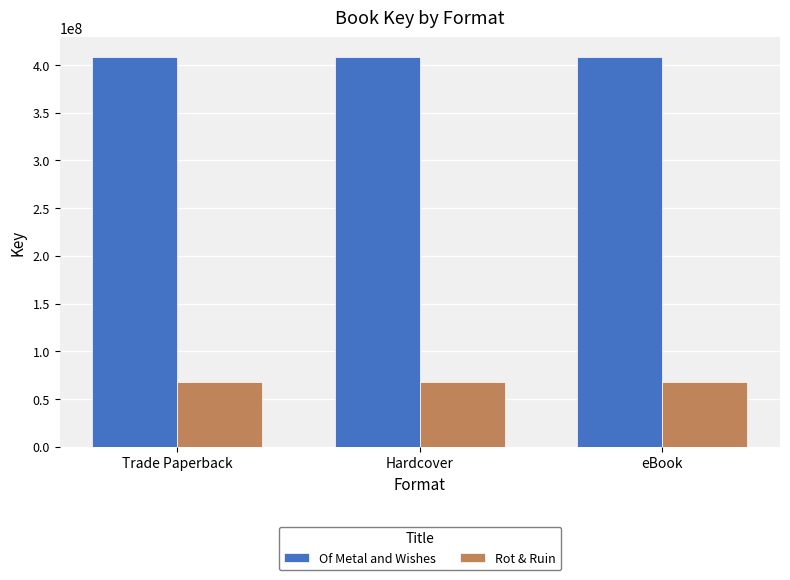

Reading left to right, transcribe all the data shown in this chart.

Of Metal and Wishes: Trade Paperback=408501693	Hardcover=408501693	eBook=408501693
Rot & Ruin: Trade Paperback=67600159	Hardcover=67600159	eBook=67600159